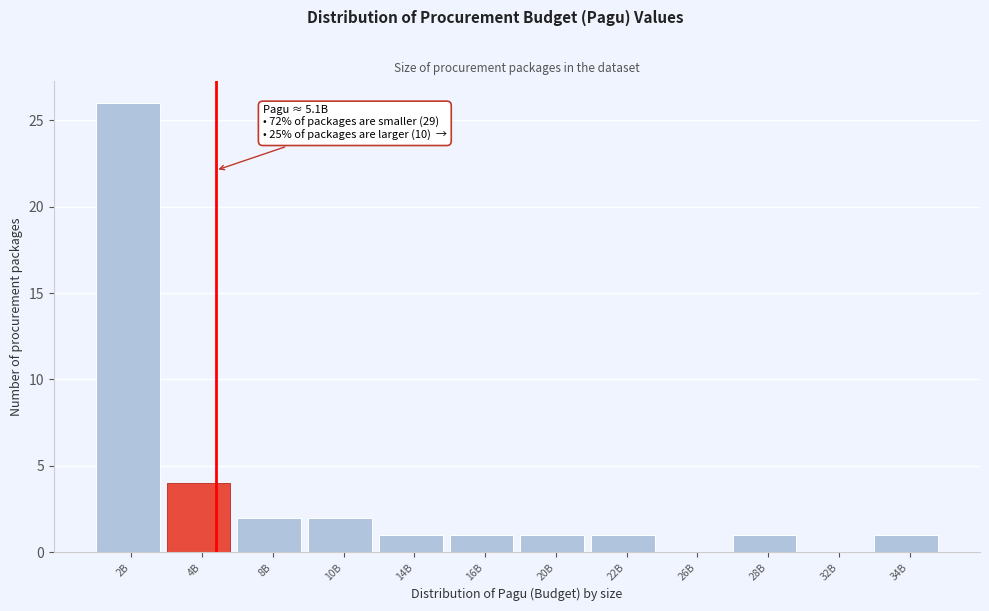

Reading right to left, transcribe all the data shown in this chart.

34B=1	32B=0	28B=1	26B=0	22B=1	20B=1	16B=1	14B=1	10B=2	8B=2	4B=4	2B=26